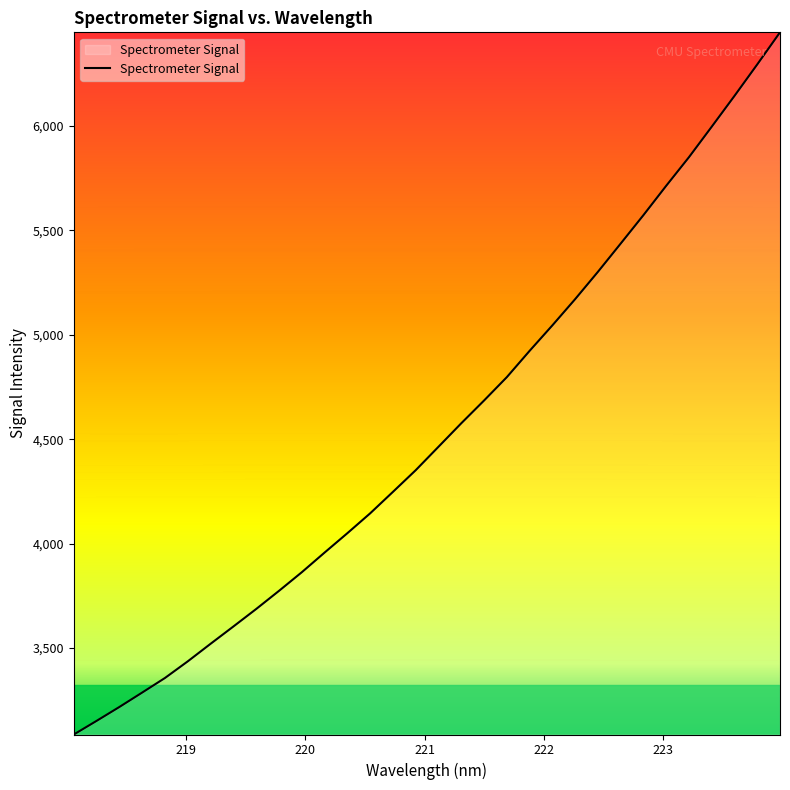

What is the difference between the maximum and minimum values?

3364.2